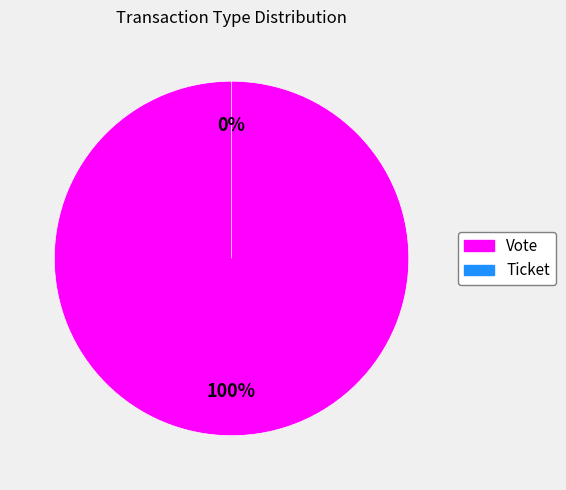

What is the change in value from Vote to Ticket?

-1